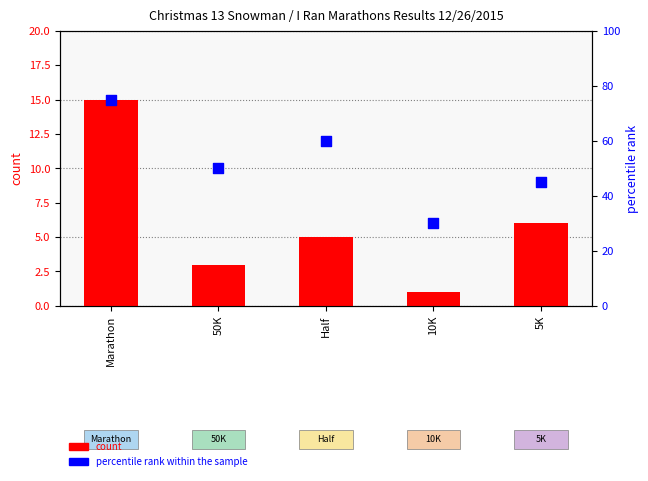

At how many categories does at least one series exceed 17?

5